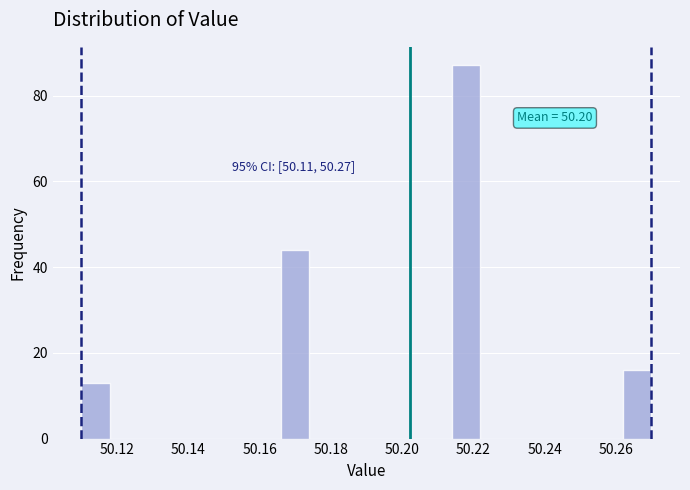

Which range on the x-axis has the tallest bar?

50.214 to 50.222